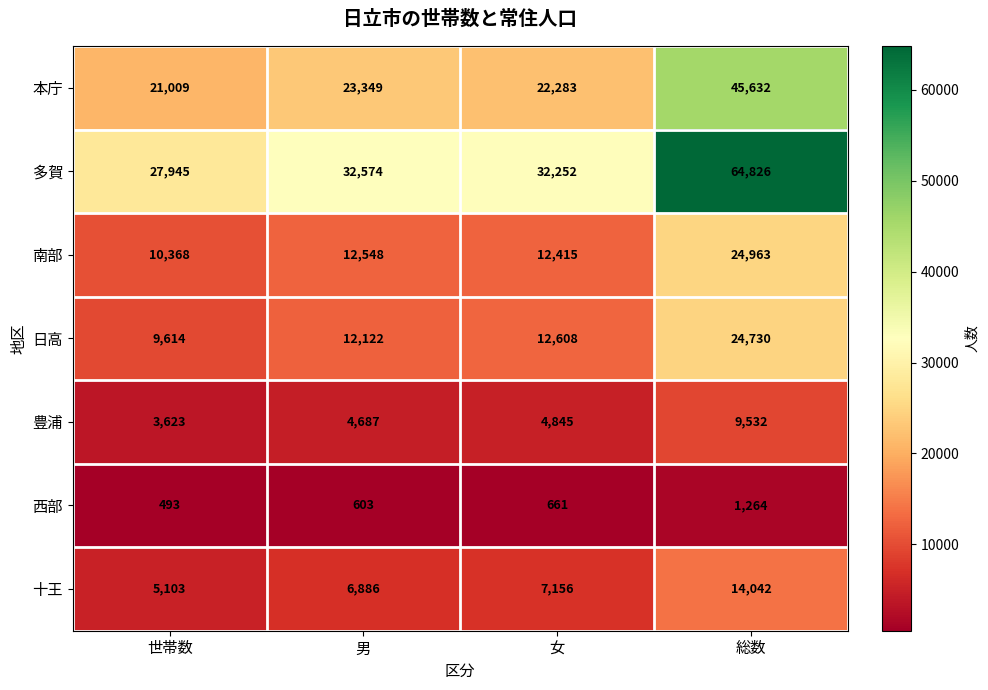

List the labels in order of 日高 value, largest first.

総数, 女, 男, 世帯数